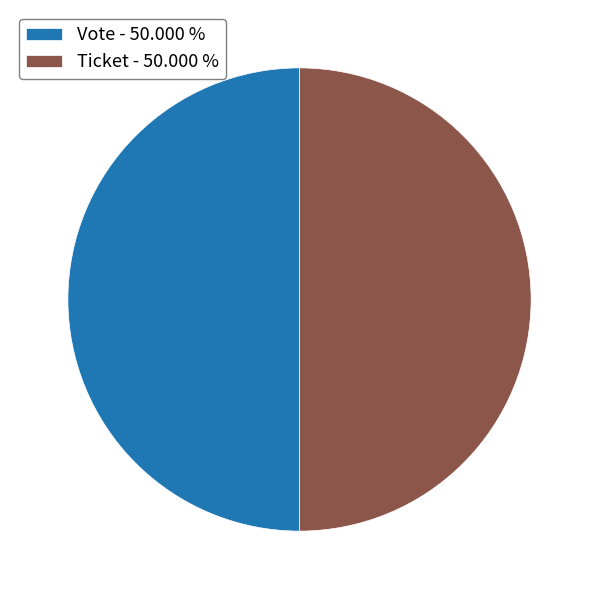

Do Vote - 50.000 % and Ticket - 50.000 % together represent more than half of the pie?

Yes